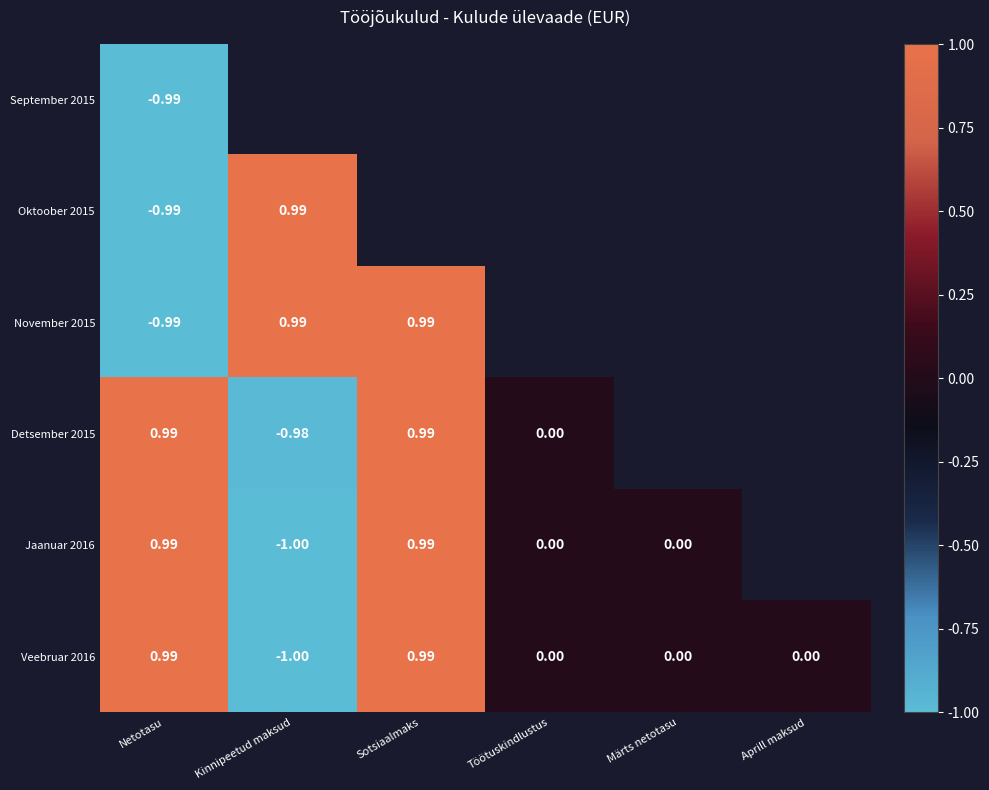

Which series has the largest total across all categories?

Detsember 2015